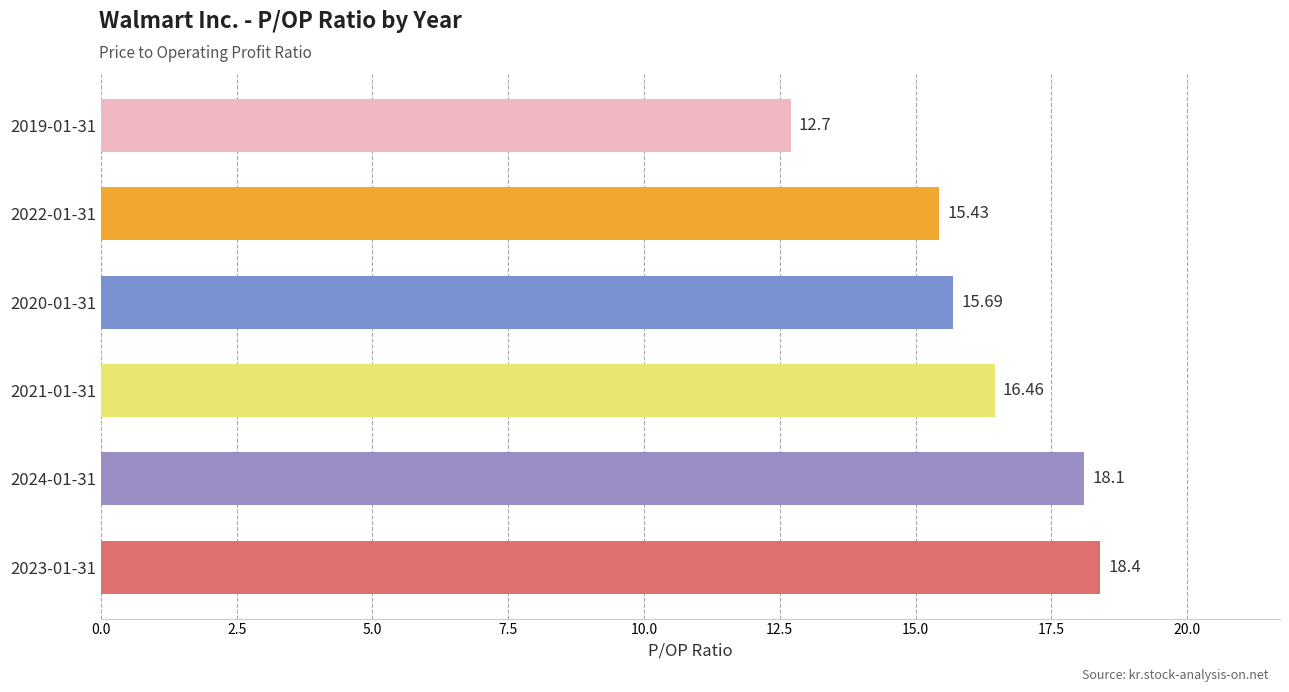

At which category does the chart reach its minimum across all series?

2019-01-31